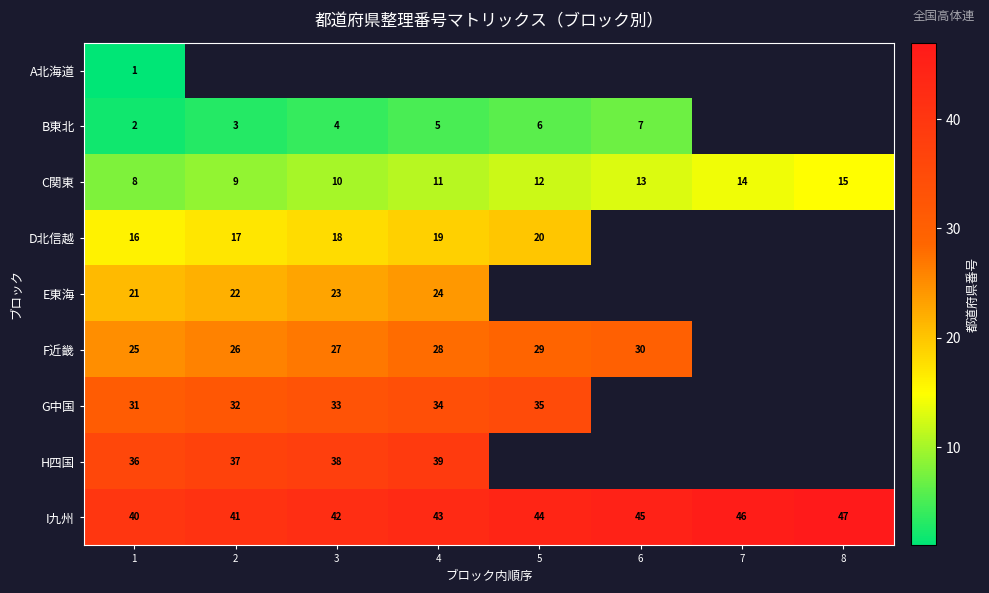

What is the sum of all C関東 values?

92